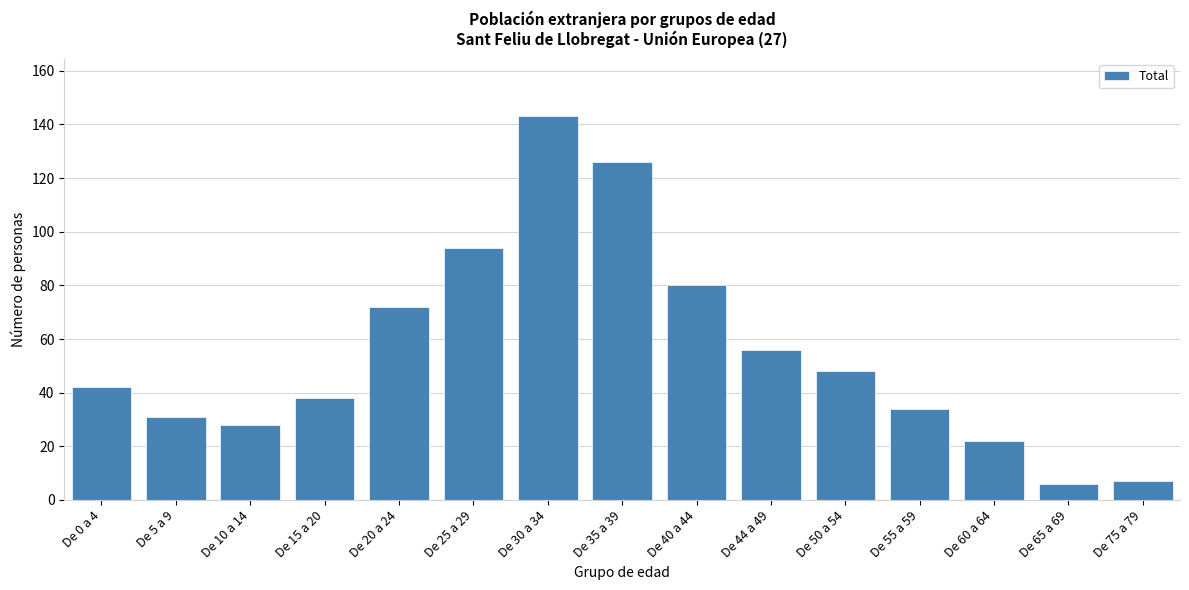

Reading right to left, transcribe all the data shown in this chart.

7	6	22	34	48	56	80	126	143	94	72	38	28	31	42